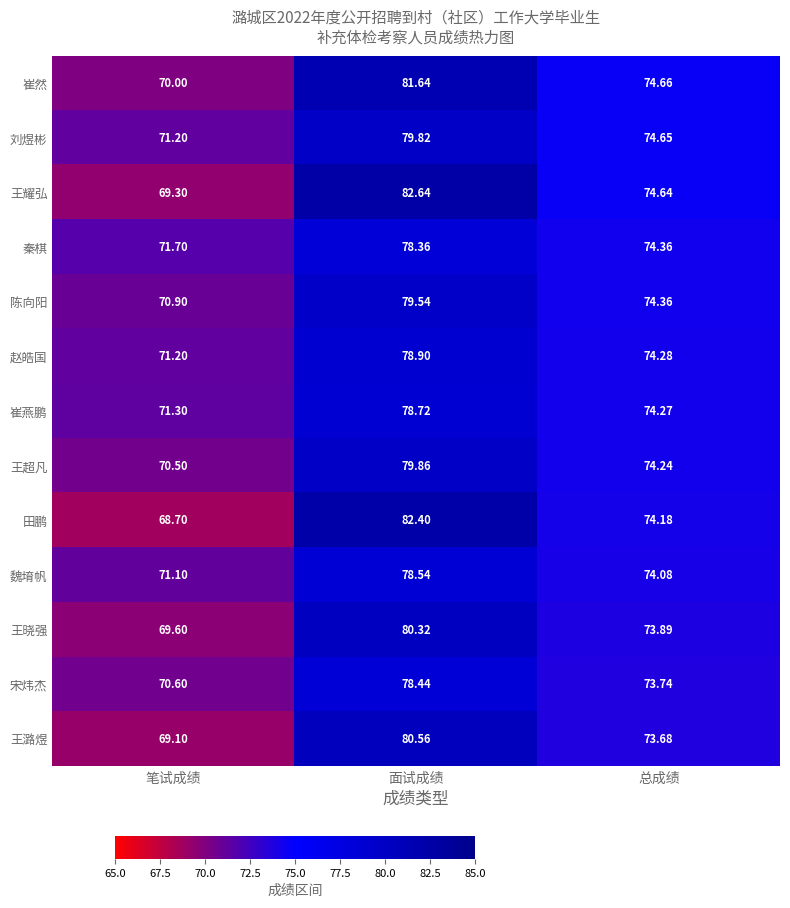

Which label corresponds to the smallest value in the chart?

笔试成绩